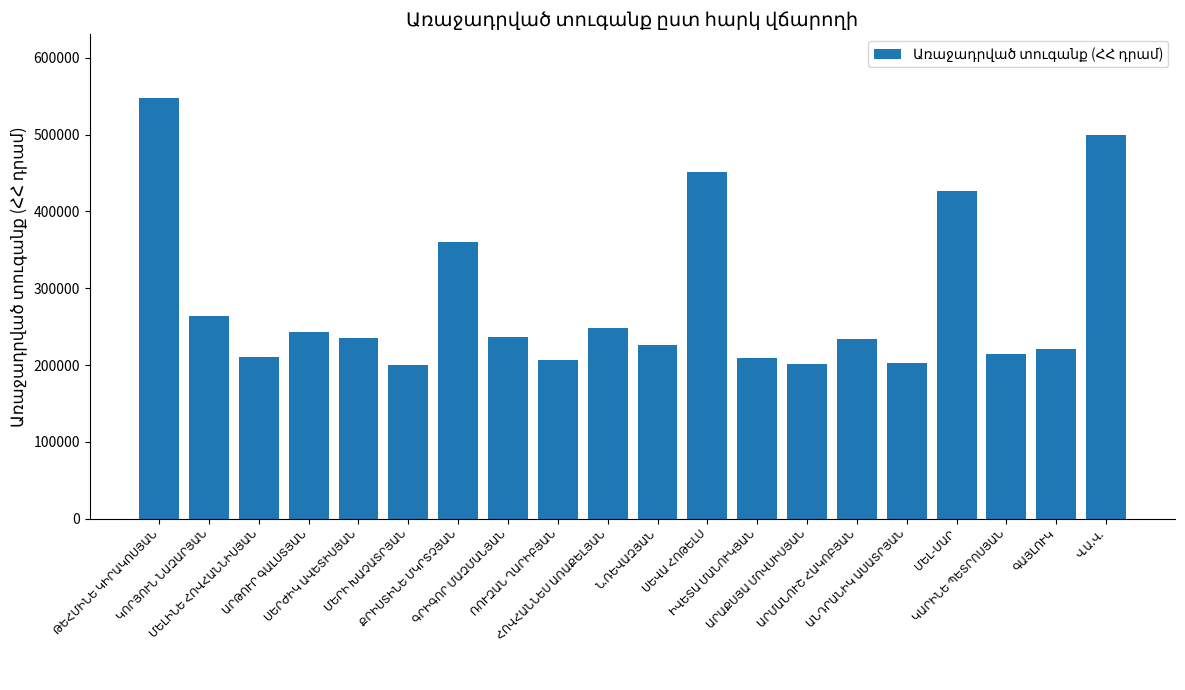

What is the value of the 3rd bar from the left?

210455